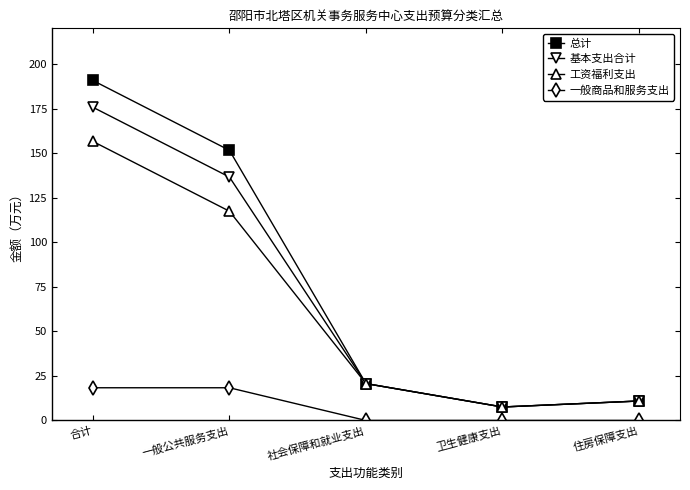

List the series in order of their peak value, lowest first.

一般商品和服务支出, 工资福利支出, 基本支出合计, 总计